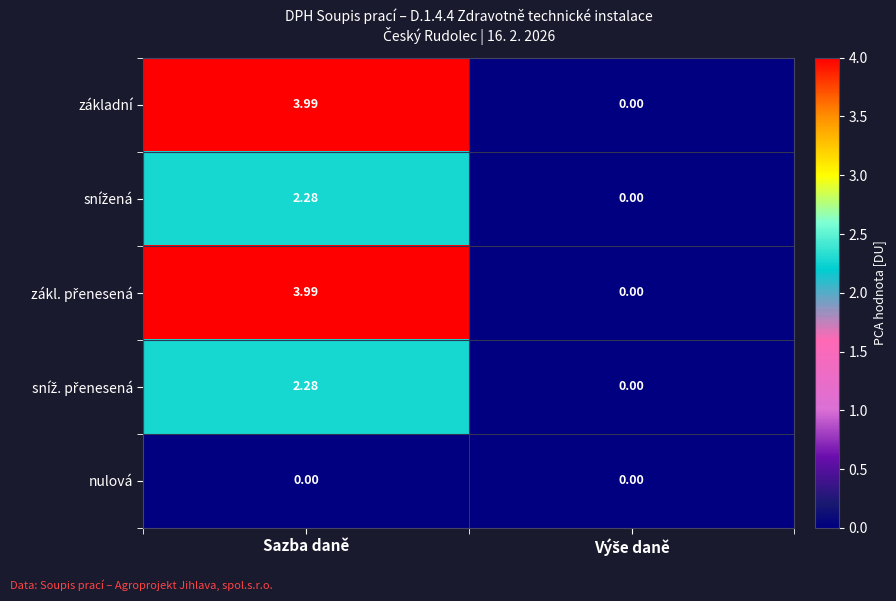

At which label does základní first exceed 3?

Sazba daně